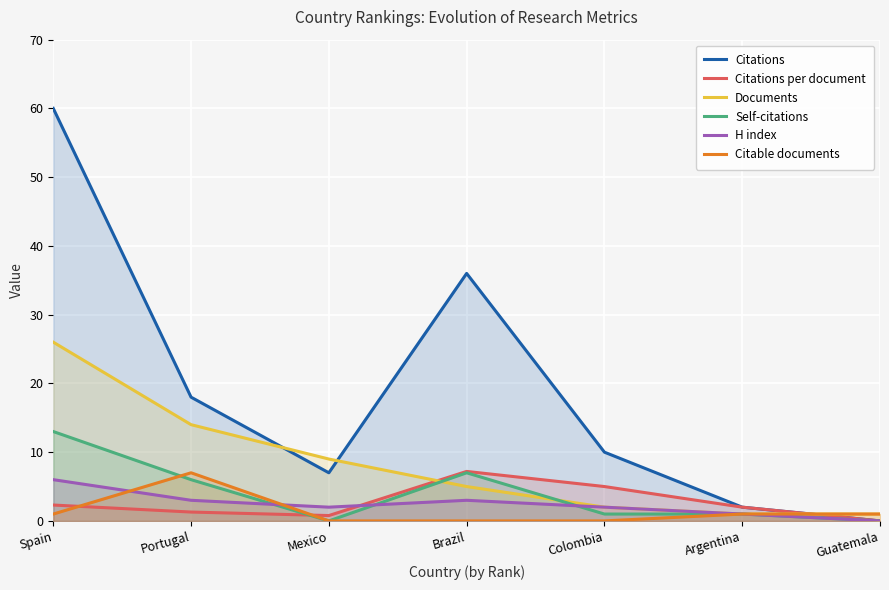

What is the spread (max minus min) of values at Mexico?

9.0